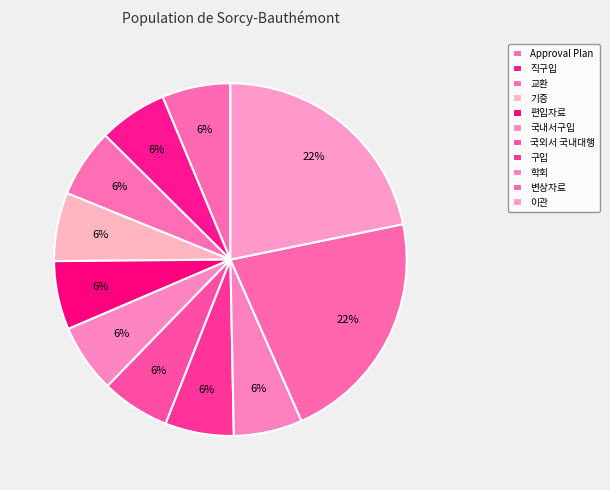

Does any single category account for the majority?

No